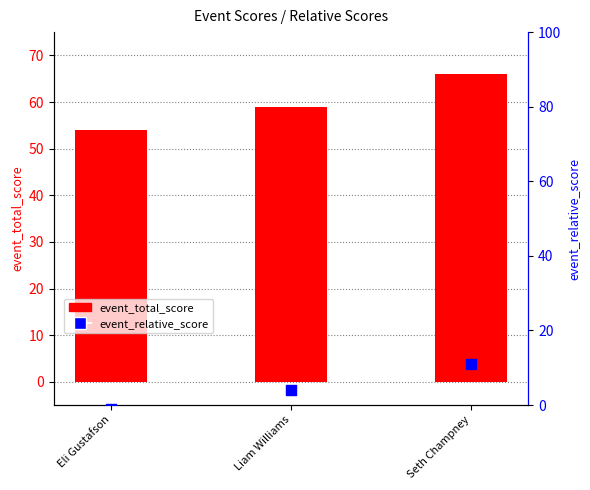

Which series reaches the minimum Y coordinate?

event_relative_score